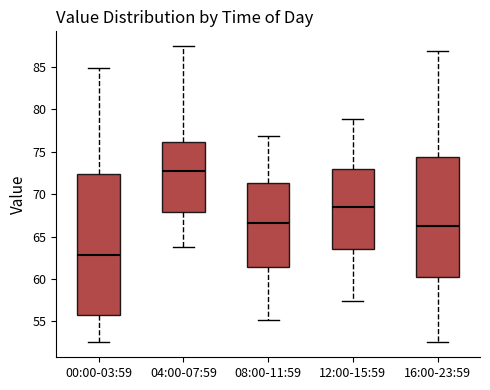

Reading left to right, transcribe this box plot: for each box, give where its median line is, the range the box spans, and where its two whiskers end, as read against the y-axis. The values are not printed on the chart, so give them approximately, as read against the axis.

00:00-03:59: median 63.0, box 56.0 to 72.5, whiskers 52.5 to 85.0
04:00-07:59: median 72.5, box 68.0 to 76.0, whiskers 64.0 to 87.5
08:00-11:59: median 66.5, box 61.5 to 71.5, whiskers 55.0 to 77.0
12:00-15:59: median 68.5, box 63.5 to 73.0, whiskers 57.5 to 79.0
16:00-23:59: median 66.5, box 60.0 to 74.5, whiskers 52.5 to 87.0